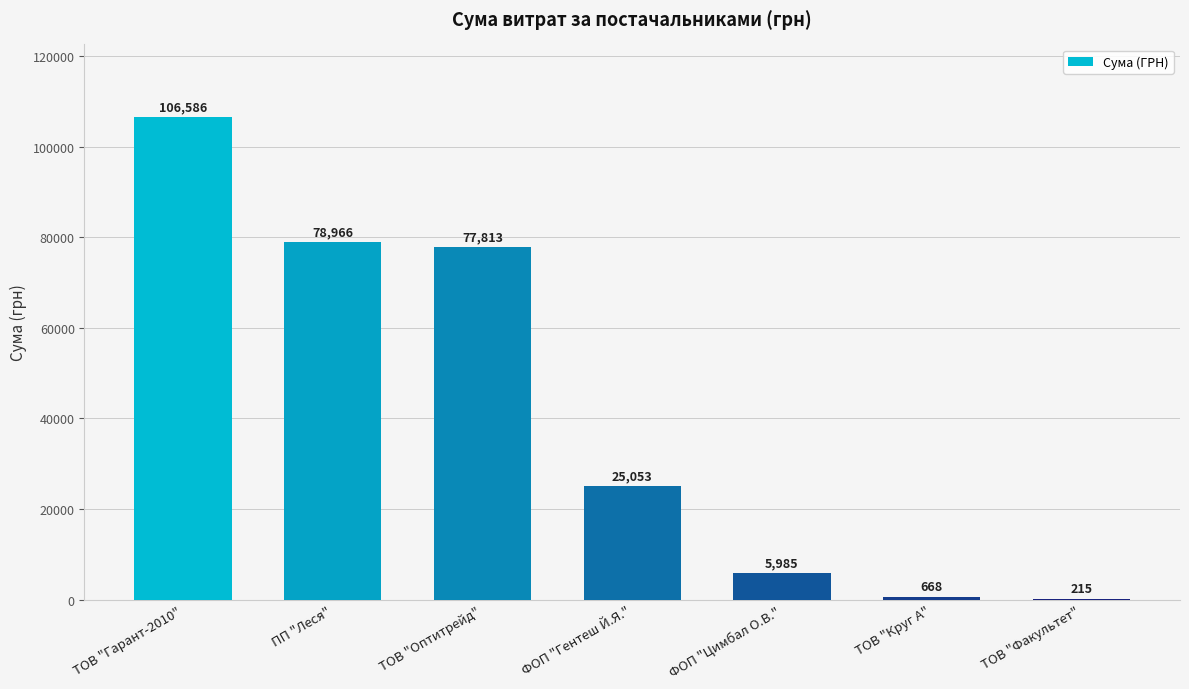

The value at ТОВ "Факультет" is 215.0. True or false?

True